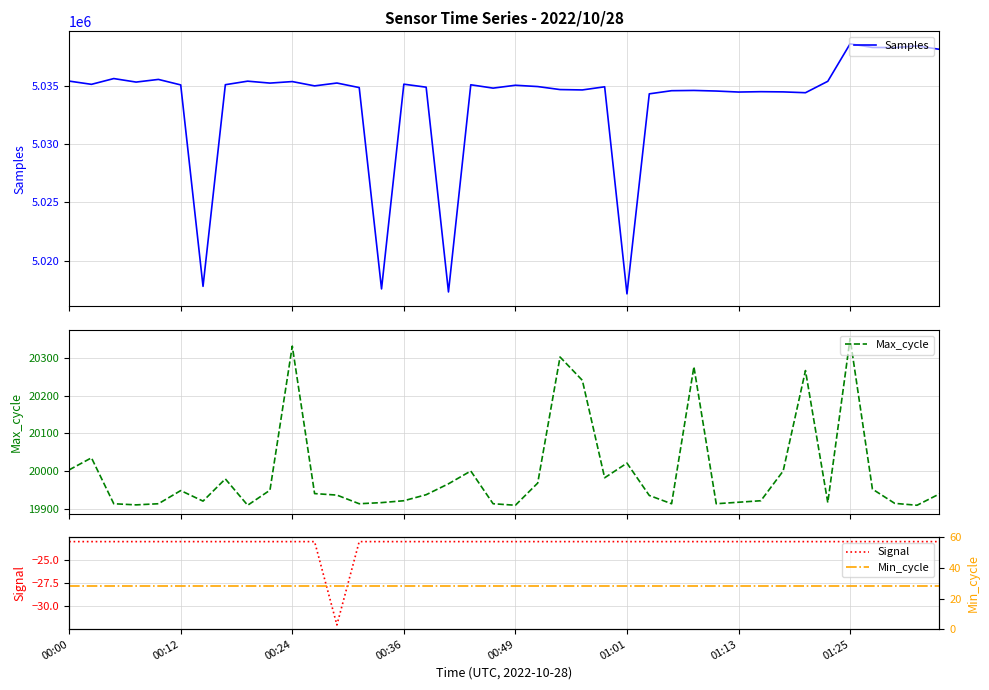

How many data points in Max_cycle are less than 19939?

20